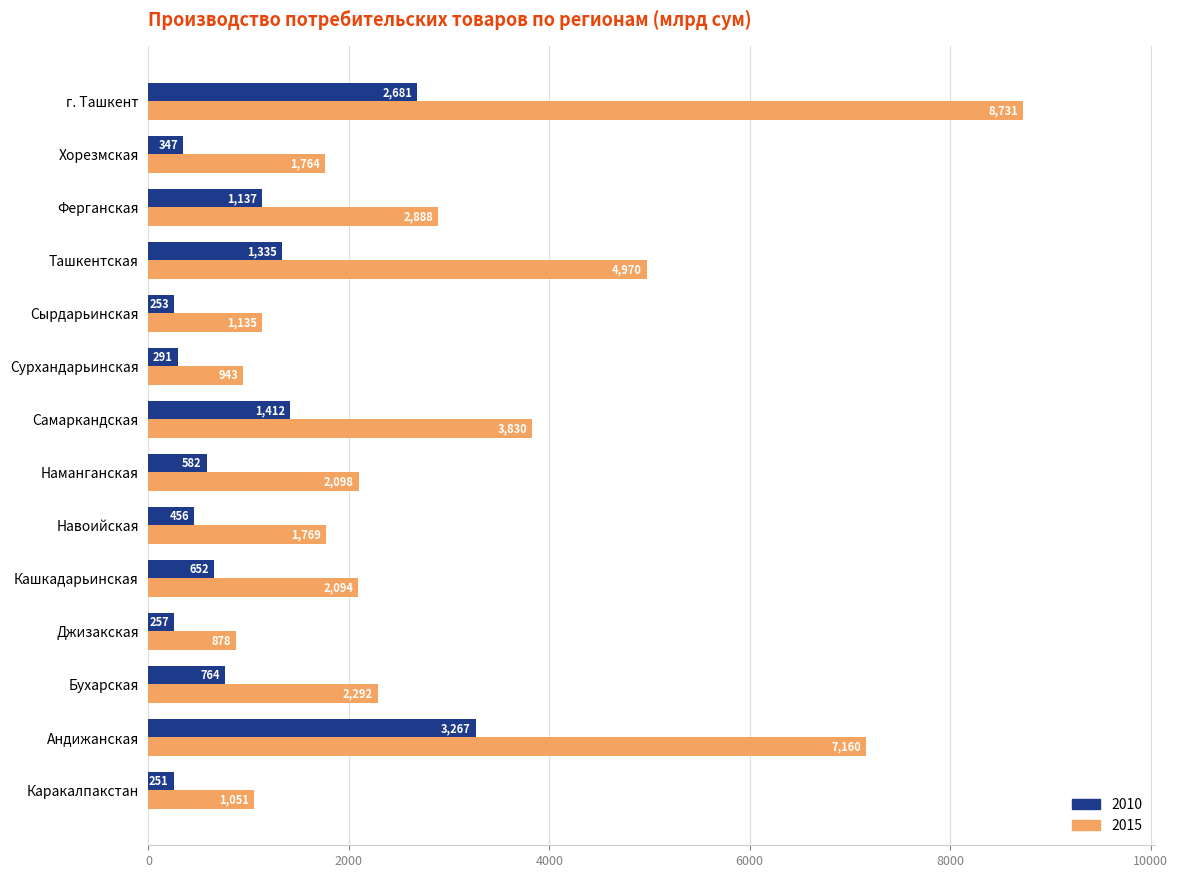

What is the sum of all 2015 values?

41603.8